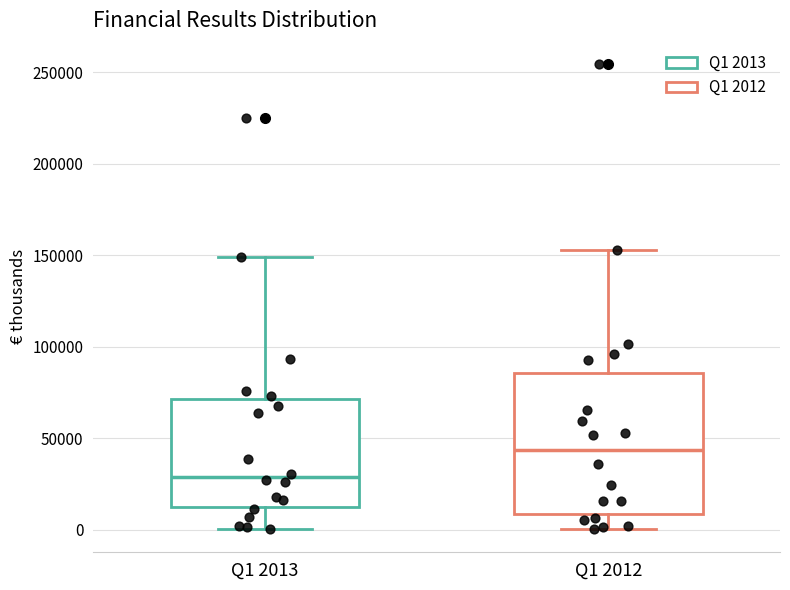

Reading left to right, read every box against the y-axis: the position of its median line, the range the box covers, and the ends of its whiskers. The values are not printed on the chart, so give them approximately, as read against the axis.

Q1 2013: median 30000, box 10000 to 70000, whiskers 0 to 150000
Q1 2012: median 45000, box 10000 to 85000, whiskers 0 to 155000